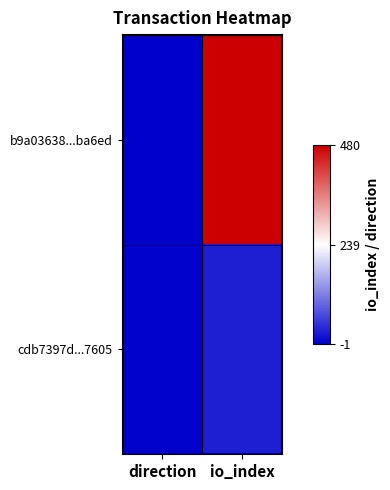

Which series changed the most between direction and io_index?

b9a03638...ba6ed